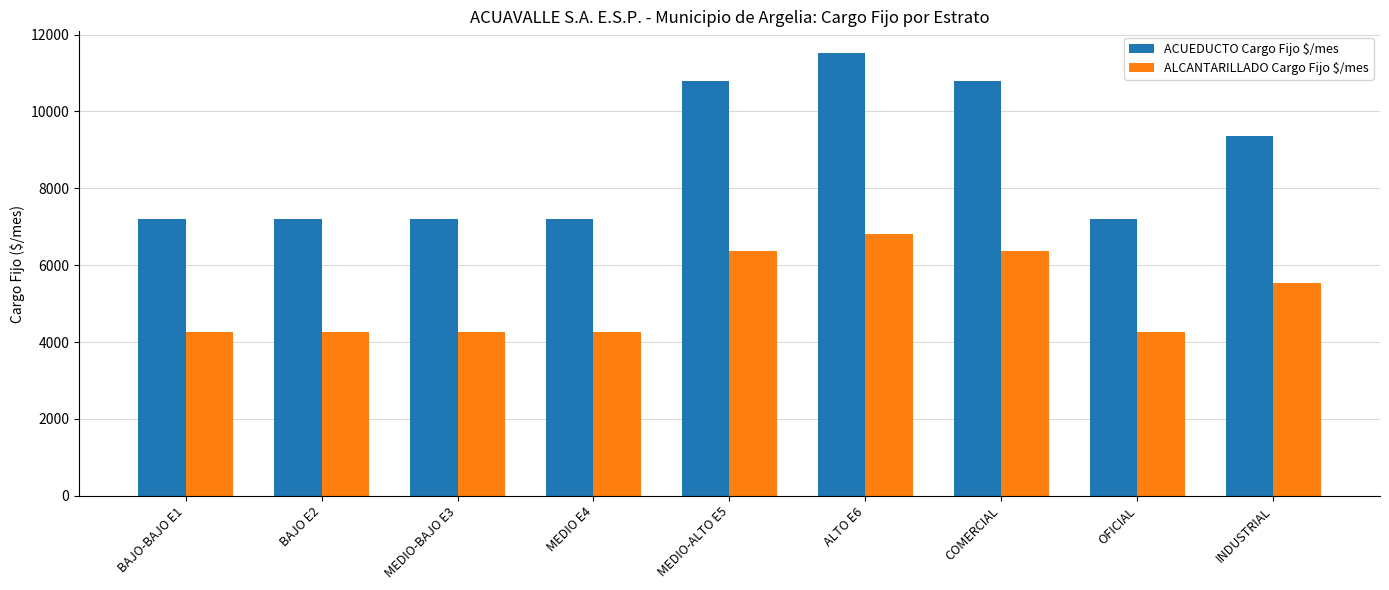

What is the difference between the maximum and minimum values in the ALCANTARILLADO Cargo Fijo $/mes series?

2550.5